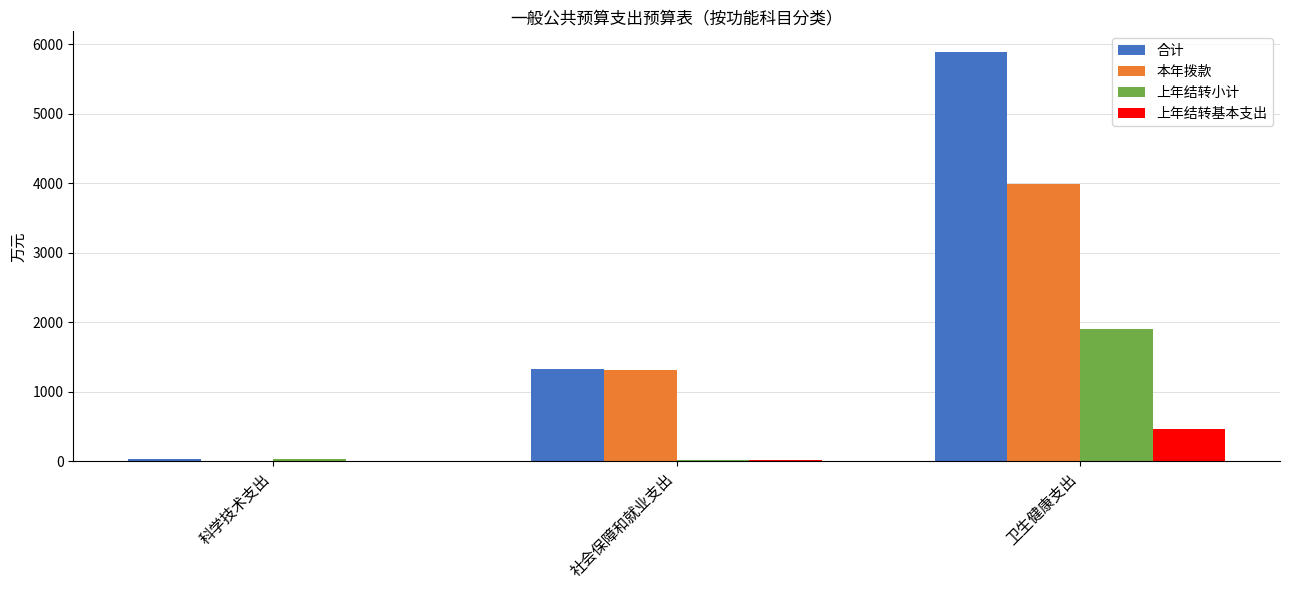

What is the sum of all 上年结转基本支出 values?

479.2